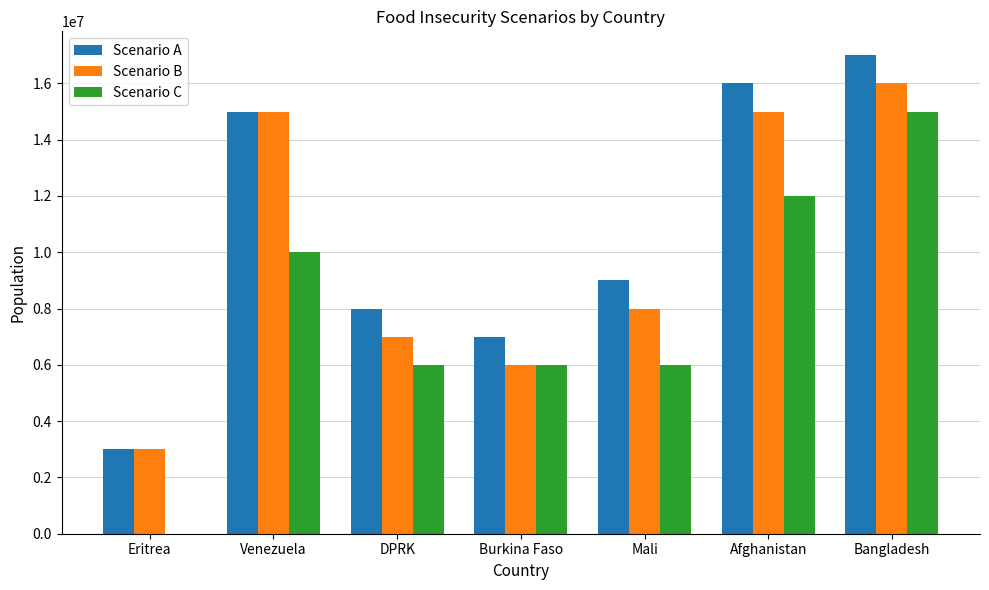

The value of Scenario B at Eritrea is 3000000. True or false?

True